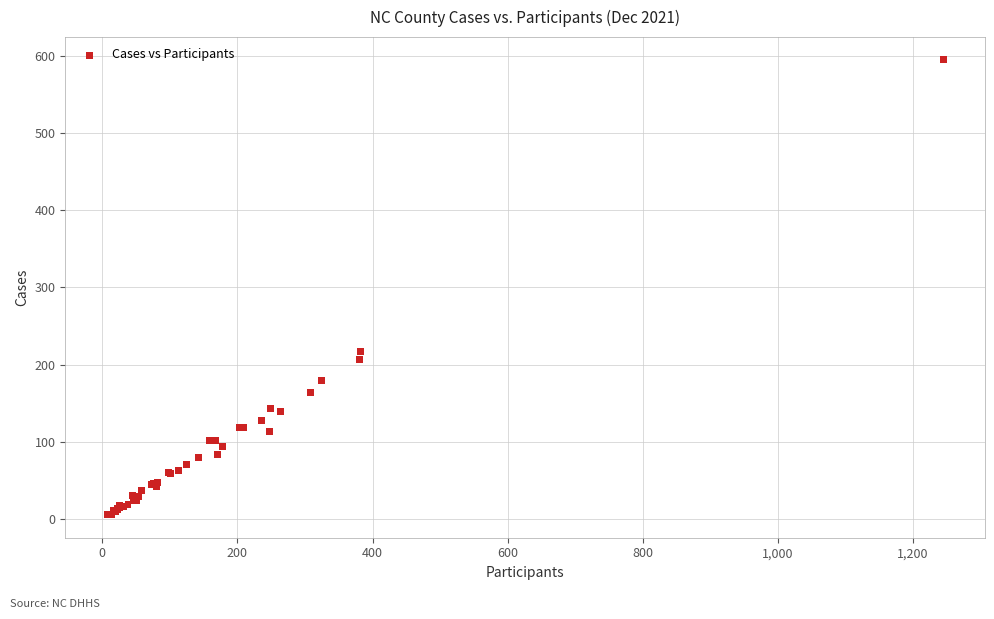

What Y value in the scatter plot is closest to 300?

217